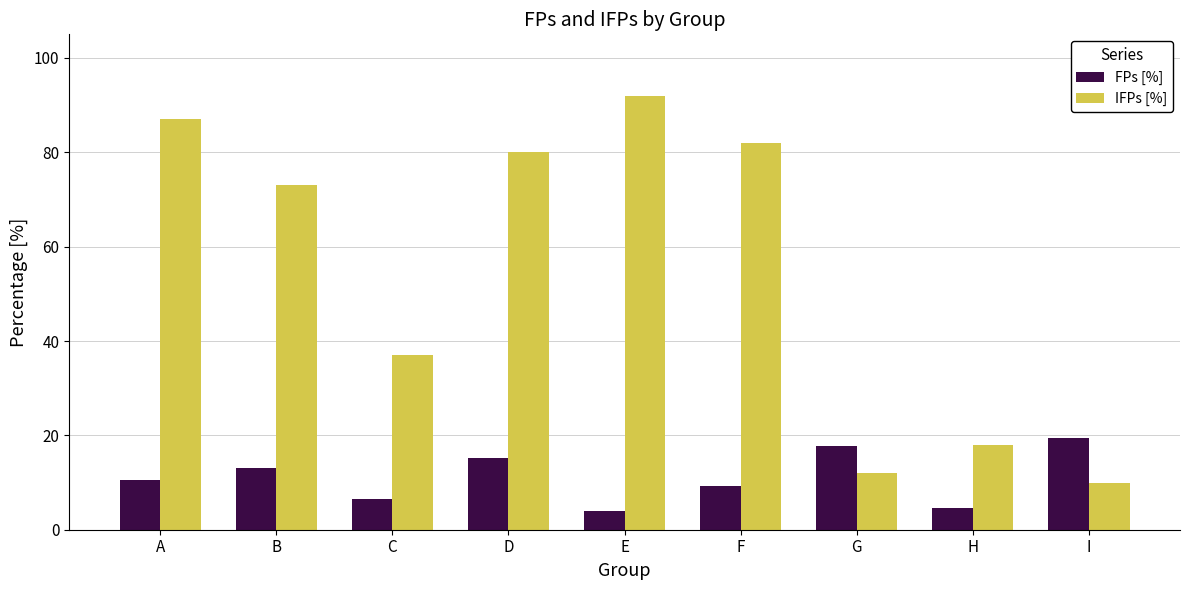

Is the value of FPs [%] at F greater than the value of IFPs [%] at G?

No